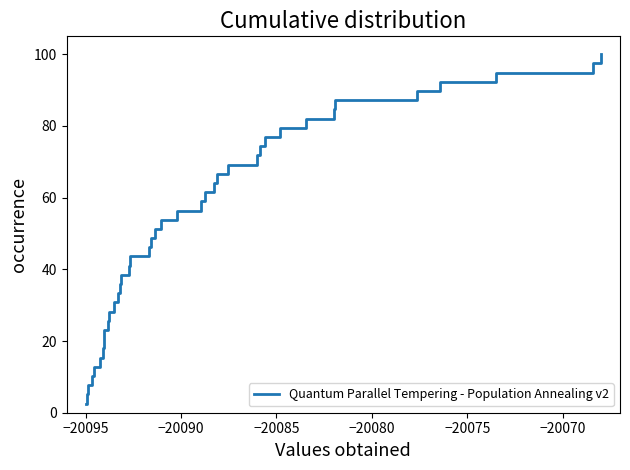

True or false: the data shows 122.7 at 27.

False